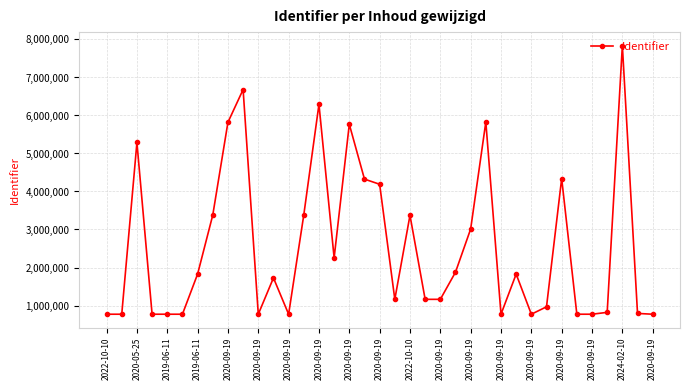

How many data points are less than 1726306?

18